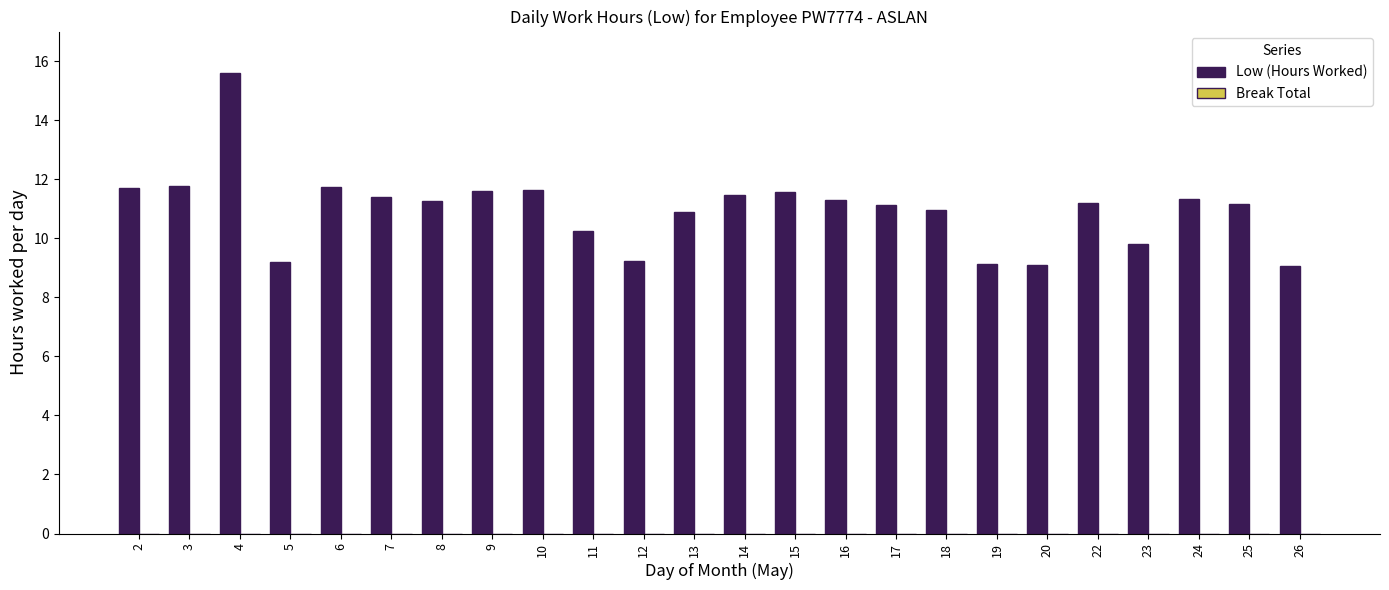

At which category does the chart reach its peak across all series?

4